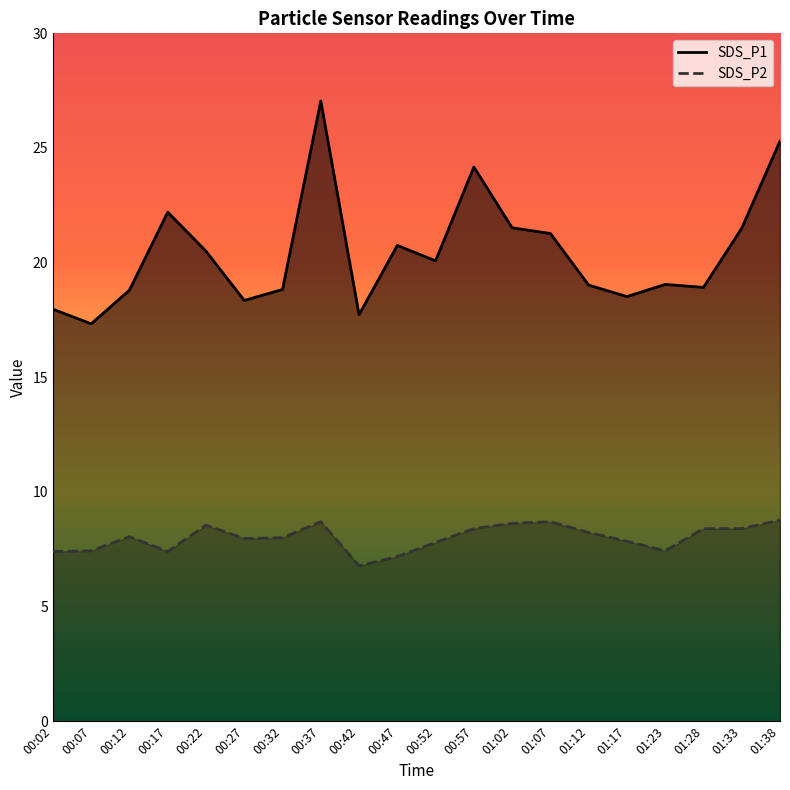

What is the lowest value of the SDS_P2 series?

6.8